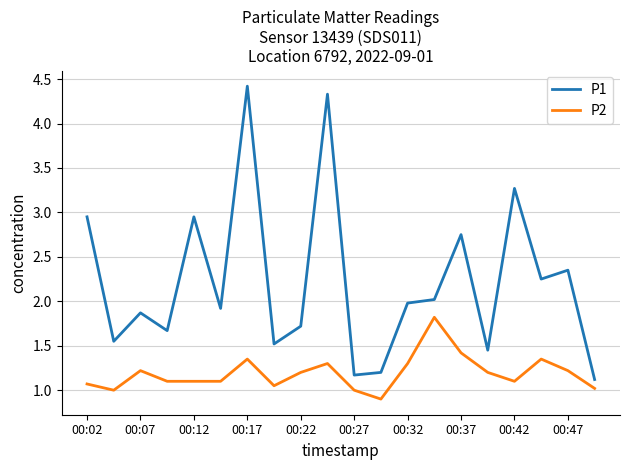

Which series has the largest range (max minus min)?

P1